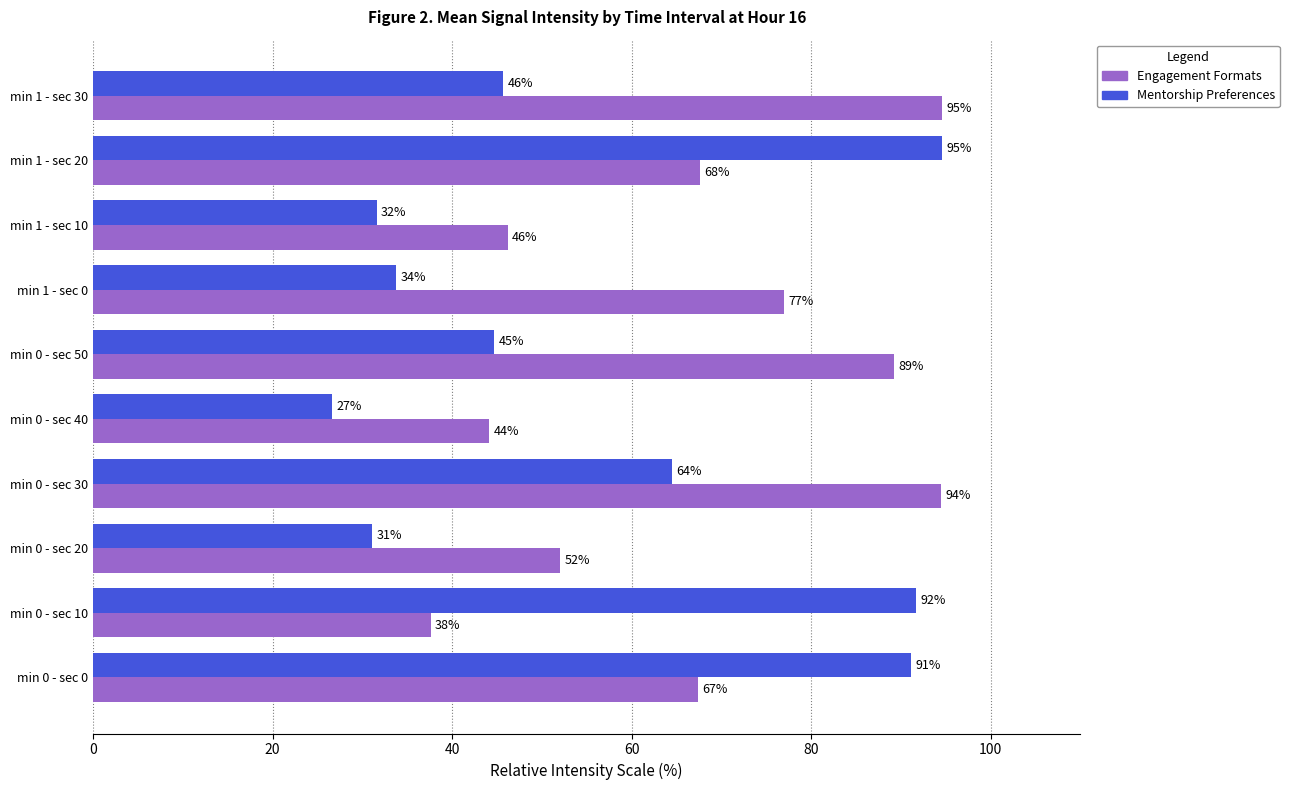

What is the average value of the Engagement Formats series?

67.0